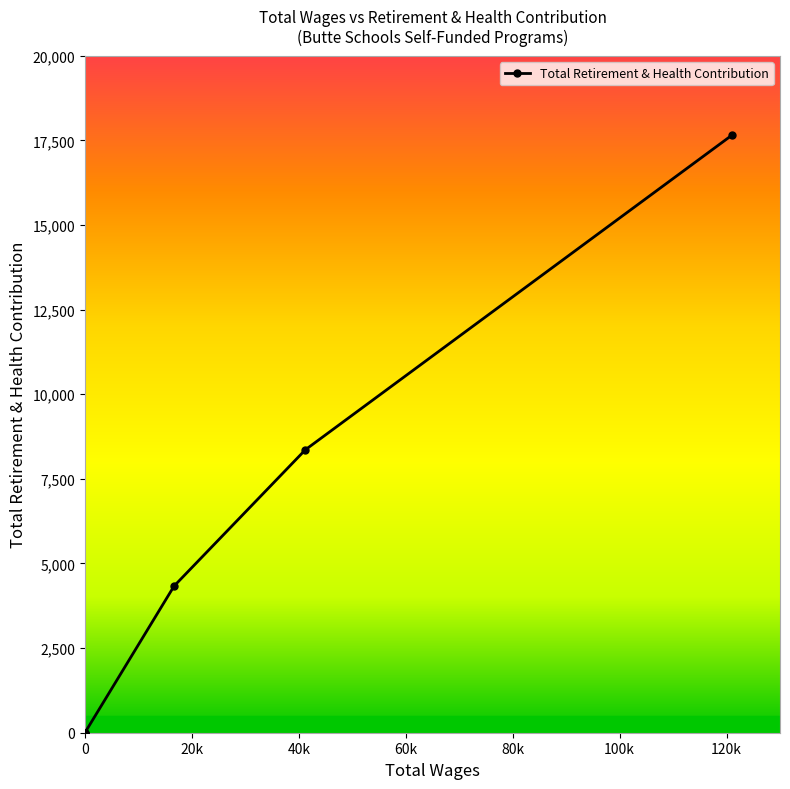

The chart shows a value of 24237 at 120982.0. True or false?

False